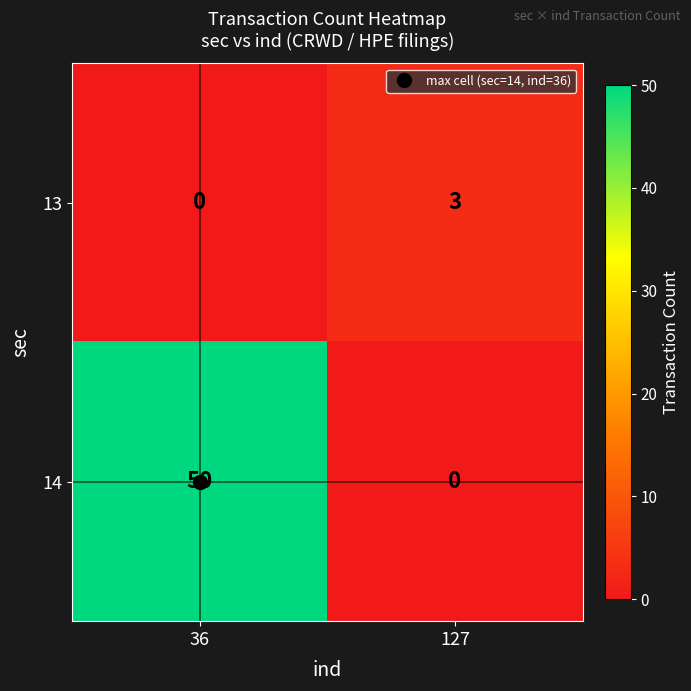

What is the difference between the maximum and minimum values in the 14 series?

50